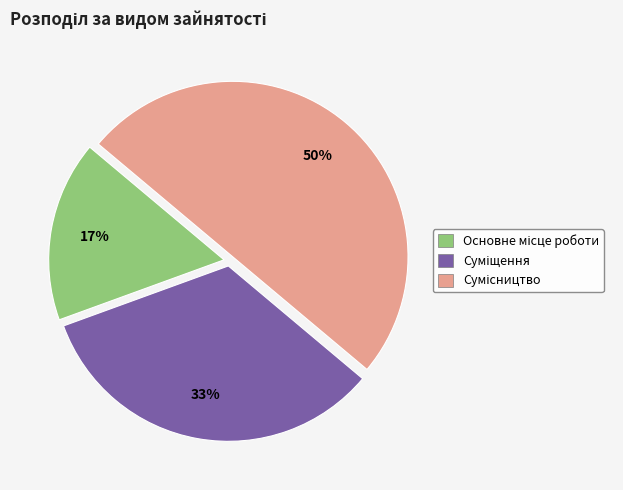

Count the number of slices in the pie.

3